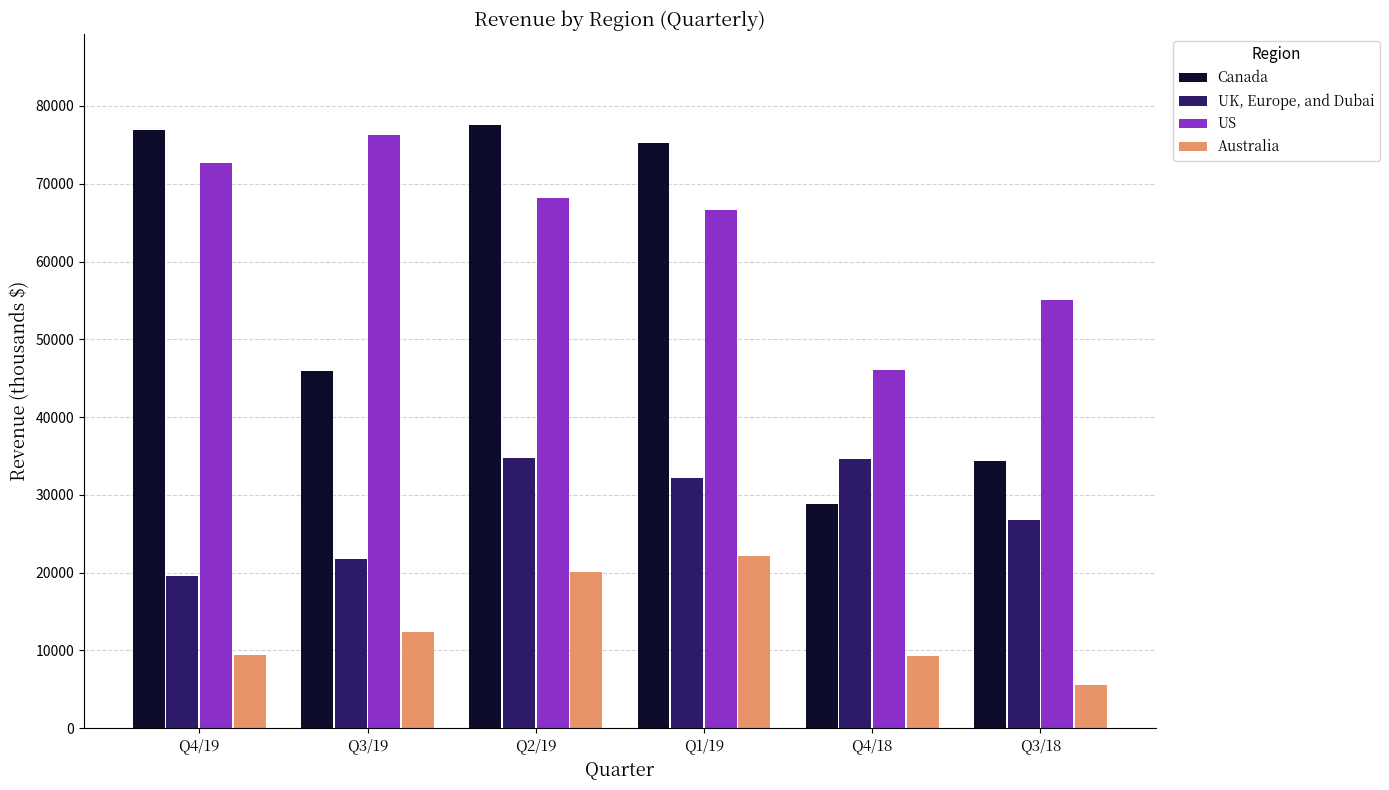

Is it true that US equals 55069 at Q3/18?

True